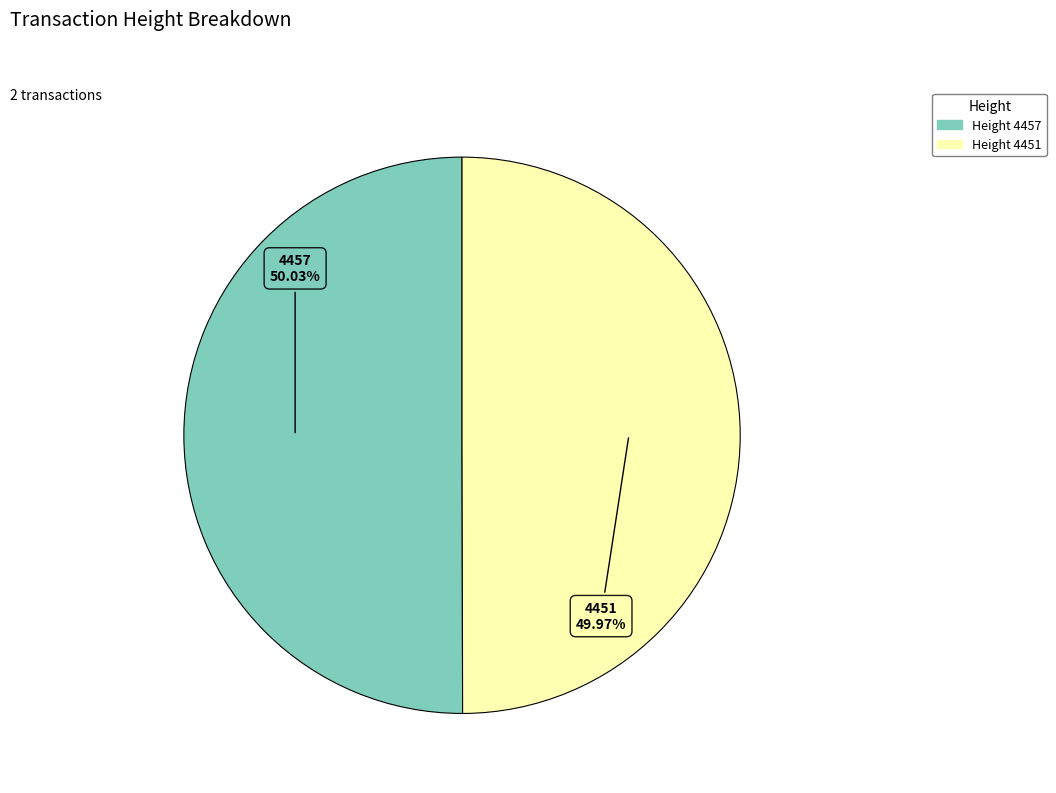

What is the smallest slice in the pie chart?

4451